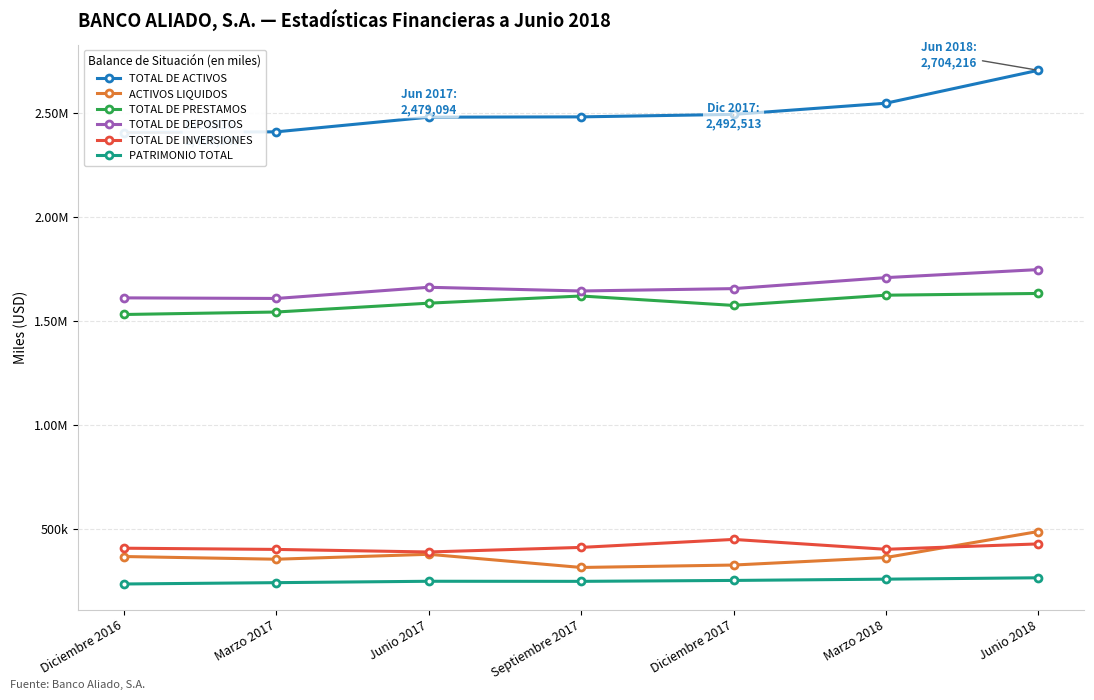

What position from the right is Marzo 2017?

6